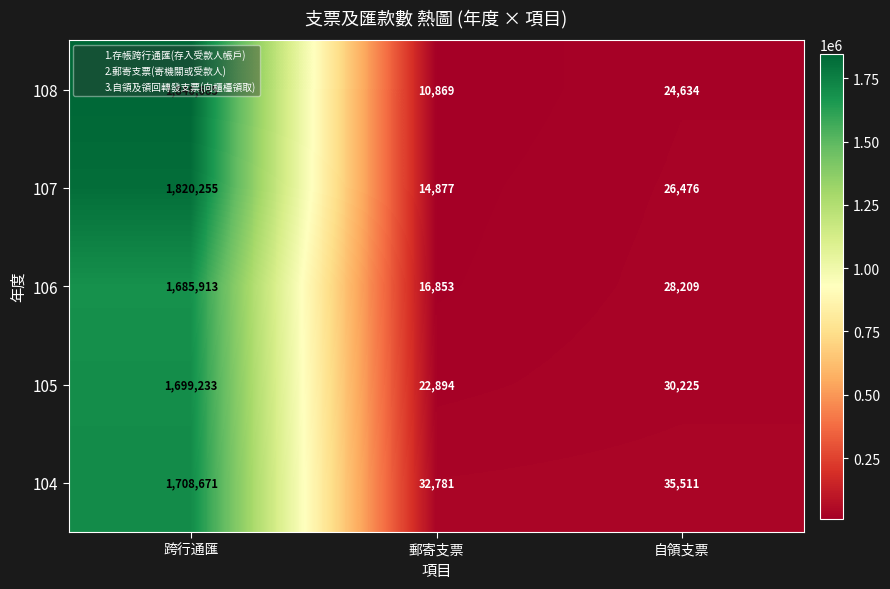

The value of 105 at 自領支票 is 30225. True or false?

True